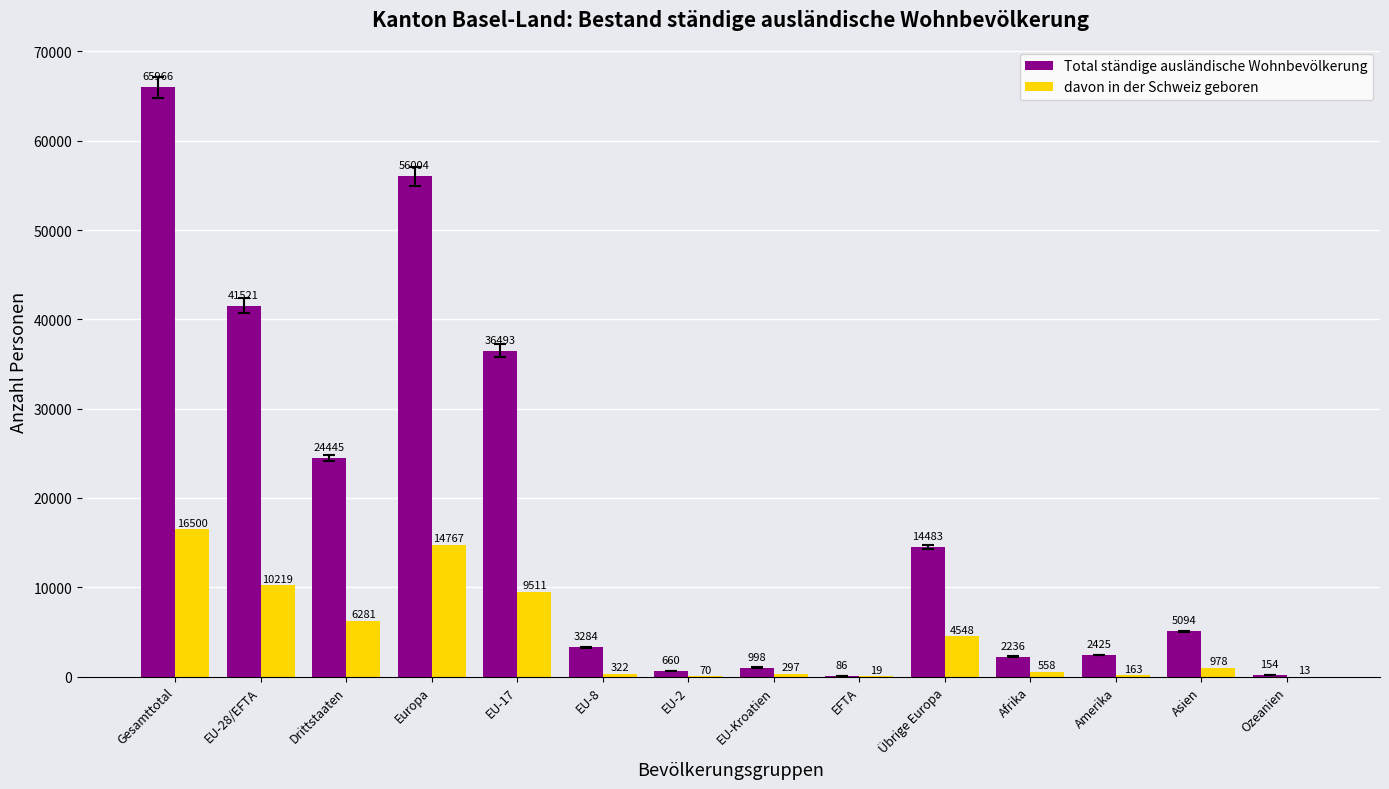

What is the sum of all davon in der Schweiz geboren values?

64246